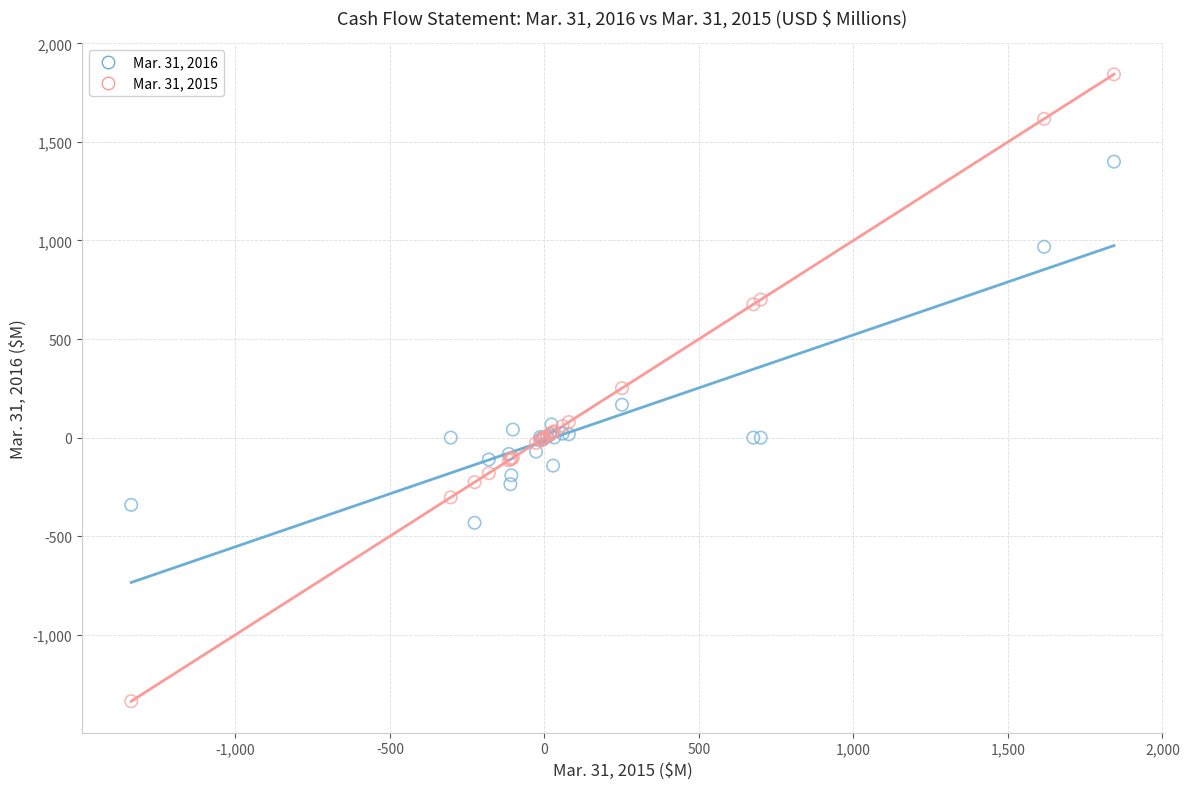

Which series reaches the maximum Y coordinate?

Mar. 31, 2015